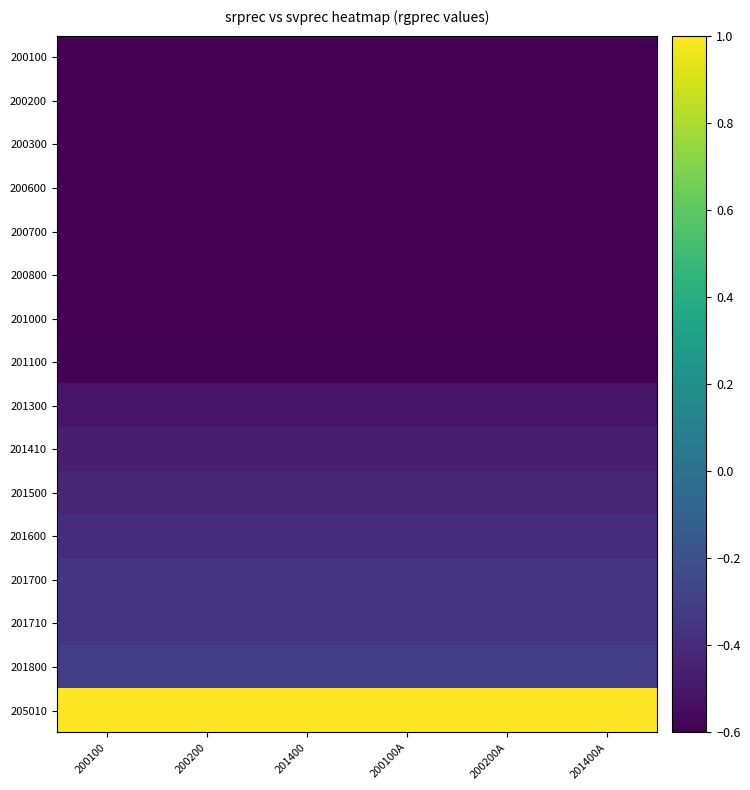

Reading right to left, what are all the values shown in this chart?

200100: 201400A=-1.0	200200A=-1.0	200100A=-1.0	201400=-1.0	200200=-1.0	200100=-1.0
200200: 201400A=-1.0	200200A=-1.0	200100A=-1.0	201400=-1.0	200200=-1.0	200100=-1.0
200300: 201400A=-0.9	200200A=-0.9	200100A=-0.9	201400=-0.9	200200=-0.9	200100=-0.9
200600: 201400A=-0.8	200200A=-0.8	200100A=-0.8	201400=-0.8	200200=-0.8	200100=-0.8
200700: 201400A=-0.8	200200A=-0.8	200100A=-0.8	201400=-0.8	200200=-0.8	200100=-0.8
200800: 201400A=-0.7	200200A=-0.7	200100A=-0.7	201400=-0.7	200200=-0.7	200100=-0.7
201000: 201400A=-0.6	200200A=-0.6	200100A=-0.6	201400=-0.6	200200=-0.6	200100=-0.6
201100: 201400A=-0.6	200200A=-0.6	200100A=-0.6	201400=-0.6	200200=-0.6	200100=-0.6
201300: 201400A=-0.5	200200A=-0.5	200100A=-0.5	201400=-0.5	200200=-0.5	200100=-0.5
201410: 201400A=-0.5	200200A=-0.5	200100A=-0.5	201400=-0.5	200200=-0.5	200100=-0.5
201500: 201400A=-0.4	200200A=-0.4	200100A=-0.4	201400=-0.4	200200=-0.4	200100=-0.4
201600: 201400A=-0.4	200200A=-0.4	200100A=-0.4	201400=-0.4	200200=-0.4	200100=-0.4
201700: 201400A=-0.3	200200A=-0.3	200100A=-0.3	201400=-0.3	200200=-0.3	200100=-0.3
201710: 201400A=-0.3	200200A=-0.3	200100A=-0.3	201400=-0.3	200200=-0.3	200100=-0.3
201800: 201400A=-0.3	200200A=-0.3	200100A=-0.3	201400=-0.3	200200=-0.3	200100=-0.3
205010: 201400A=1.0	200200A=1.0	200100A=1.0	201400=1.0	200200=1.0	200100=1.0